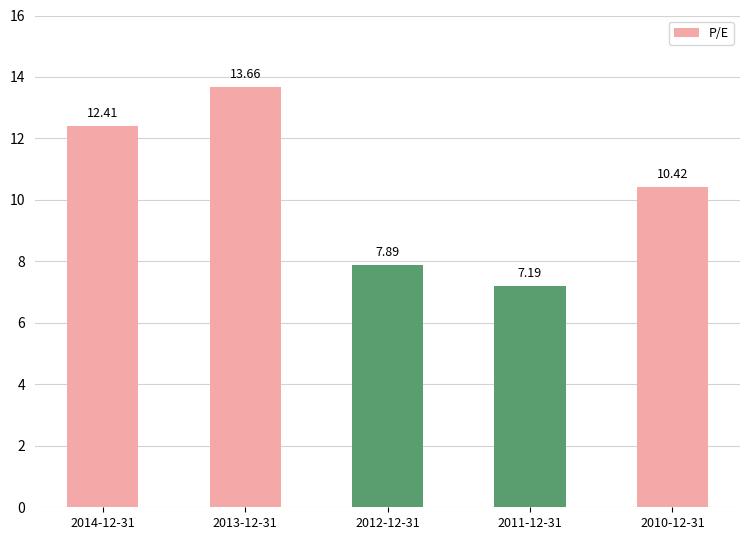

What is the difference between the values at 2011-12-31 and 2012-12-31?

0.7